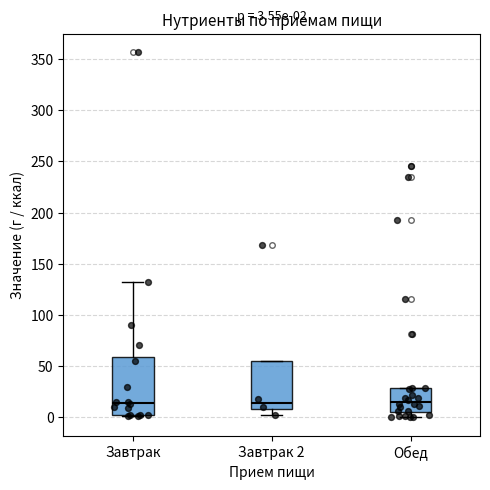

Comparing the boxes themselves (not the whiskers), which one is the tallest?

Завтрак